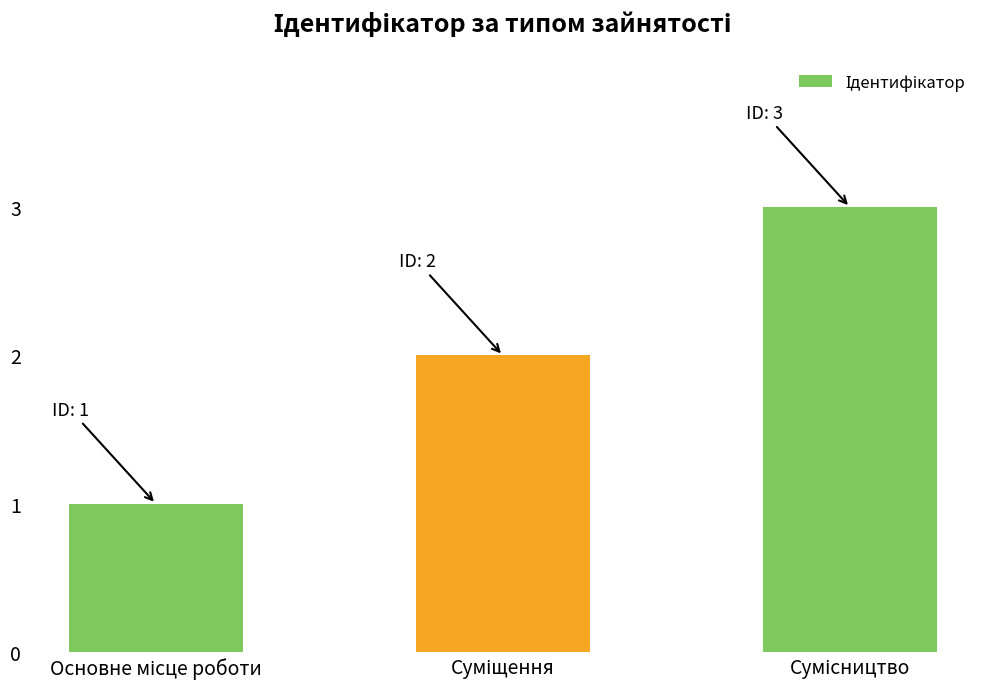

What is the sum of all values?

6